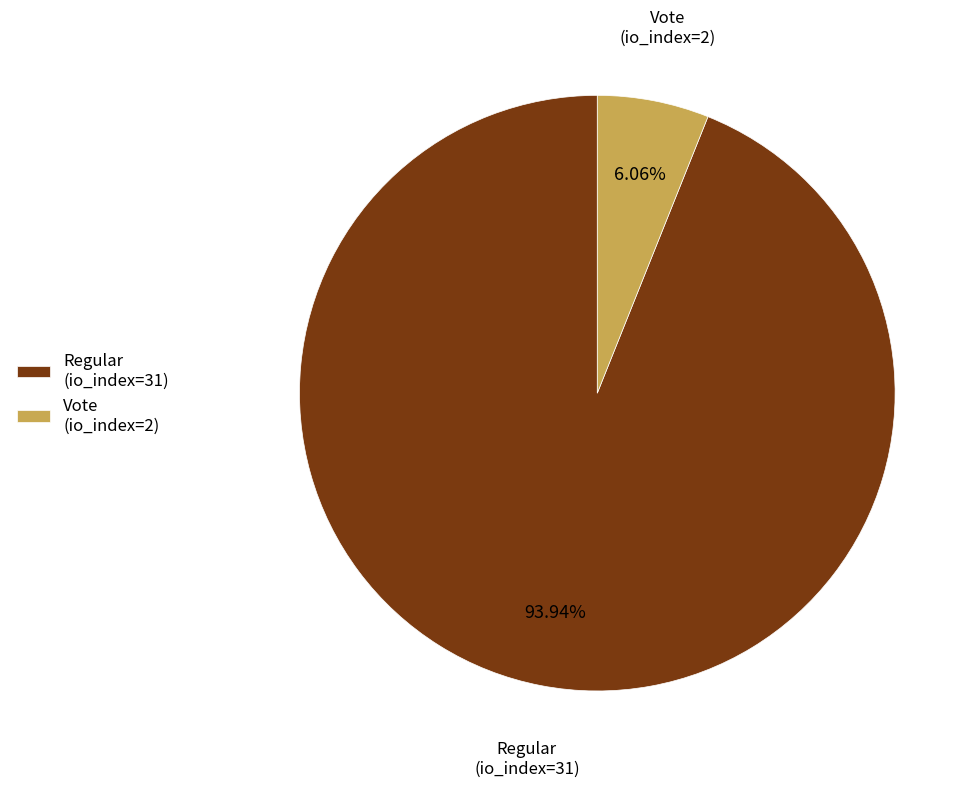

Which slice is the smallest?

Vote (io_index=2)